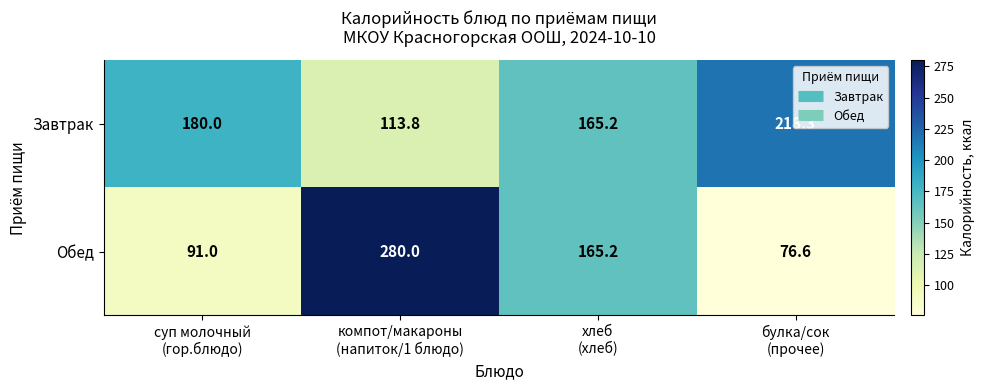

How many data points does each series have?

4